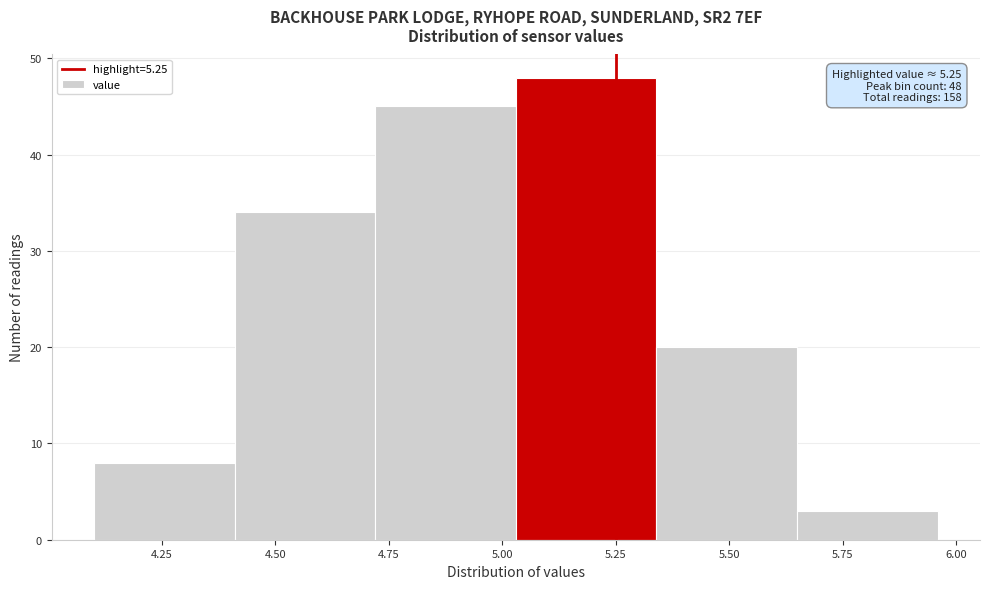

Which range on the x-axis has the tallest bar?

5.03 to 5.34